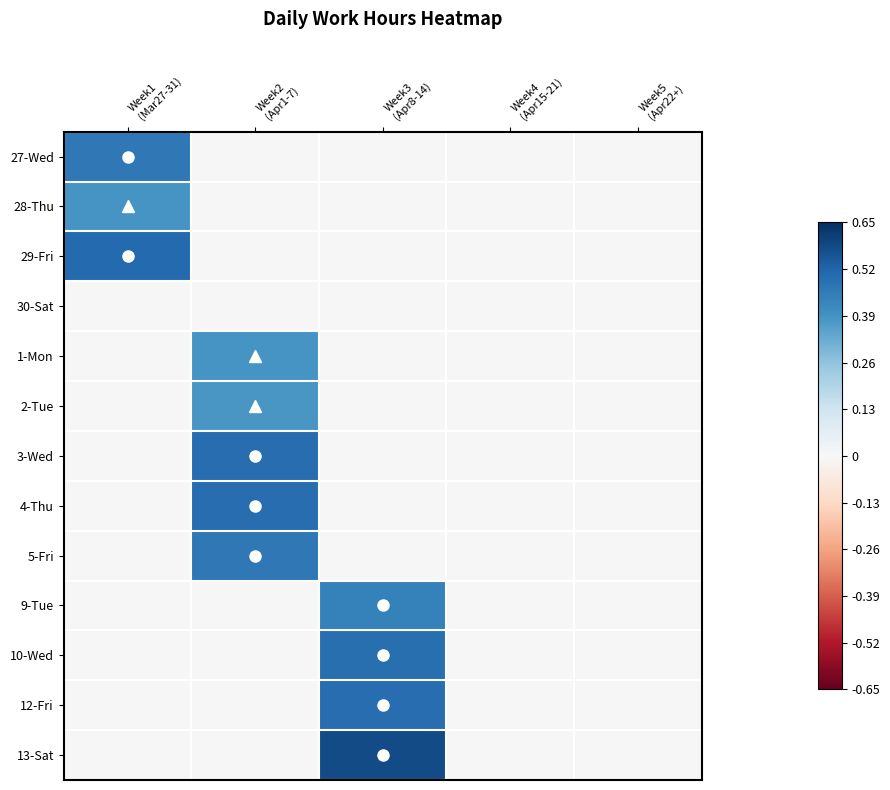

Reading left to right, list all the values displayed in this chart.

27-Wed: Week1
(Mar27-31)=0.5	Week2
(Apr1-7)=0.0	Week3
(Apr8-14)=0.0	Week4
(Apr15-21)=0.0	Week5
(Apr22+)=0.0
28-Thu: Week1
(Mar27-31)=0.4	Week2
(Apr1-7)=0.0	Week3
(Apr8-14)=0.0	Week4
(Apr15-21)=0.0	Week5
(Apr22+)=0.0
29-Fri: Week1
(Mar27-31)=0.5	Week2
(Apr1-7)=0.0	Week3
(Apr8-14)=0.0	Week4
(Apr15-21)=0.0	Week5
(Apr22+)=0.0
30-Sat: Week1
(Mar27-31)=0.0	Week2
(Apr1-7)=0.0	Week3
(Apr8-14)=0.0	Week4
(Apr15-21)=0.0	Week5
(Apr22+)=0.0
1-Mon: Week1
(Mar27-31)=0.0	Week2
(Apr1-7)=0.4	Week3
(Apr8-14)=0.0	Week4
(Apr15-21)=0.0	Week5
(Apr22+)=0.0
2-Tue: Week1
(Mar27-31)=0.0	Week2
(Apr1-7)=0.4	Week3
(Apr8-14)=0.0	Week4
(Apr15-21)=0.0	Week5
(Apr22+)=0.0
3-Wed: Week1
(Mar27-31)=0.0	Week2
(Apr1-7)=0.5	Week3
(Apr8-14)=0.0	Week4
(Apr15-21)=0.0	Week5
(Apr22+)=0.0
4-Thu: Week1
(Mar27-31)=0.0	Week2
(Apr1-7)=0.5	Week3
(Apr8-14)=0.0	Week4
(Apr15-21)=0.0	Week5
(Apr22+)=0.0
5-Fri: Week1
(Mar27-31)=0.0	Week2
(Apr1-7)=0.5	Week3
(Apr8-14)=0.0	Week4
(Apr15-21)=0.0	Week5
(Apr22+)=0.0
9-Tue: Week1
(Mar27-31)=0.0	Week2
(Apr1-7)=0.0	Week3
(Apr8-14)=0.4	Week4
(Apr15-21)=0.0	Week5
(Apr22+)=0.0
10-Wed: Week1
(Mar27-31)=0.0	Week2
(Apr1-7)=0.0	Week3
(Apr8-14)=0.5	Week4
(Apr15-21)=0.0	Week5
(Apr22+)=0.0
12-Fri: Week1
(Mar27-31)=0.0	Week2
(Apr1-7)=0.0	Week3
(Apr8-14)=0.5	Week4
(Apr15-21)=0.0	Week5
(Apr22+)=0.0
13-Sat: Week1
(Mar27-31)=0.0	Week2
(Apr1-7)=0.0	Week3
(Apr8-14)=0.6	Week4
(Apr15-21)=0.0	Week5
(Apr22+)=0.0